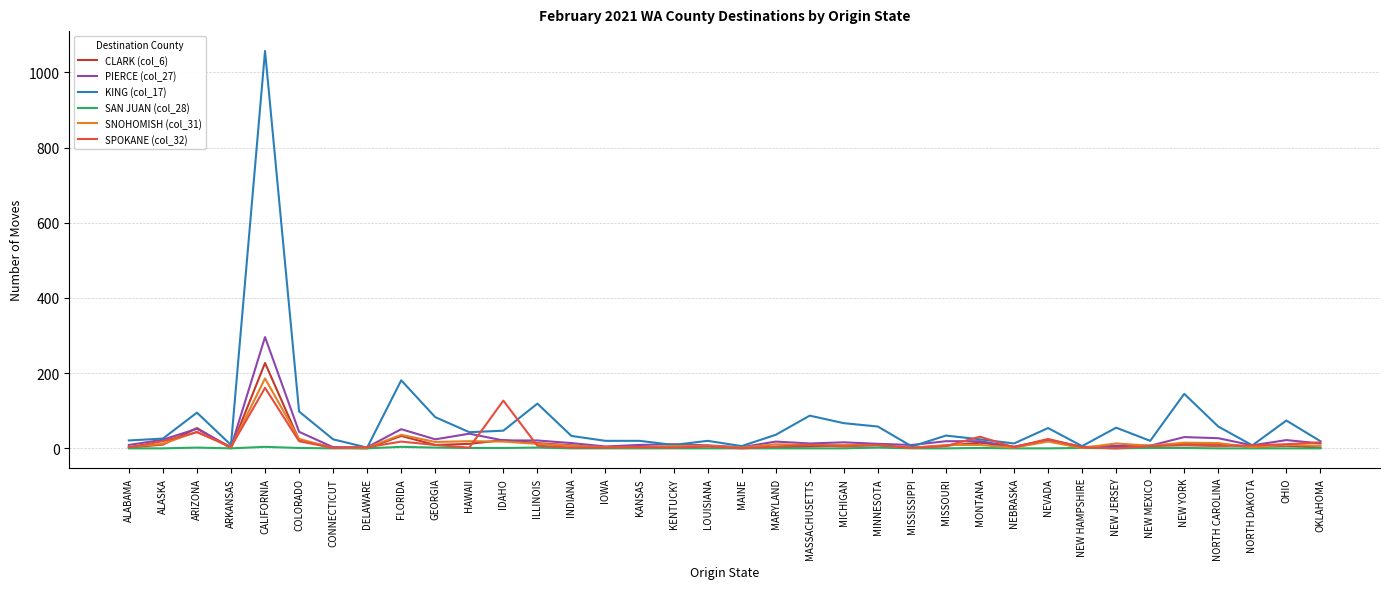

At which category does the chart reach its peak across all series?

CALIFORNIA